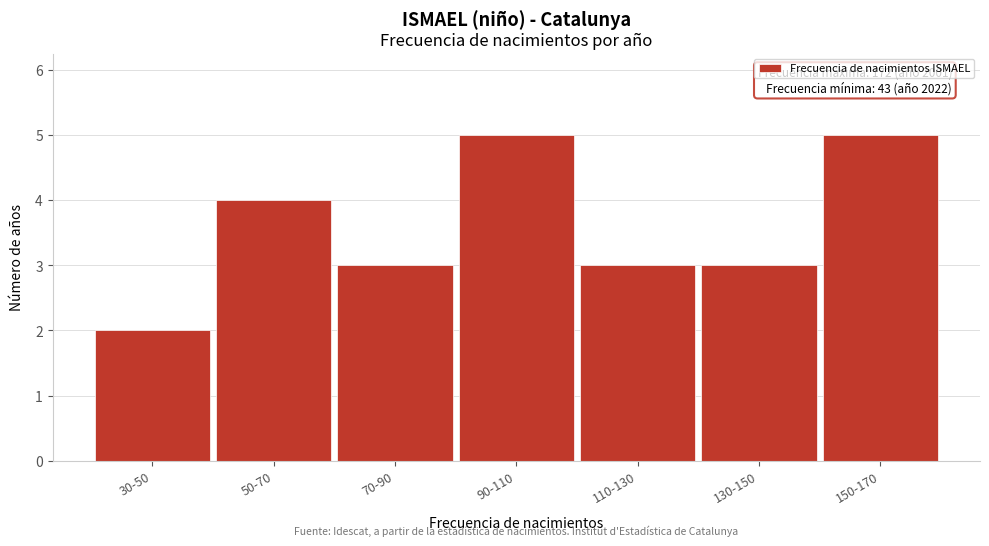

Reading left to right, what are all the values shown in this chart?

30-50=2	50-70=4	70-90=3	90-110=5	110-130=3	130-150=3	150-170=5